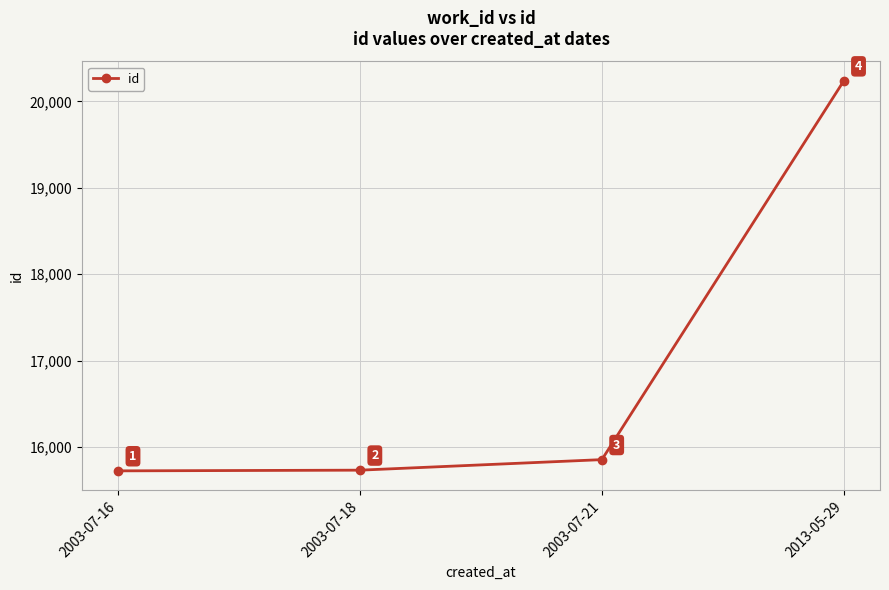

Read the value at 2003-07-21.

15853